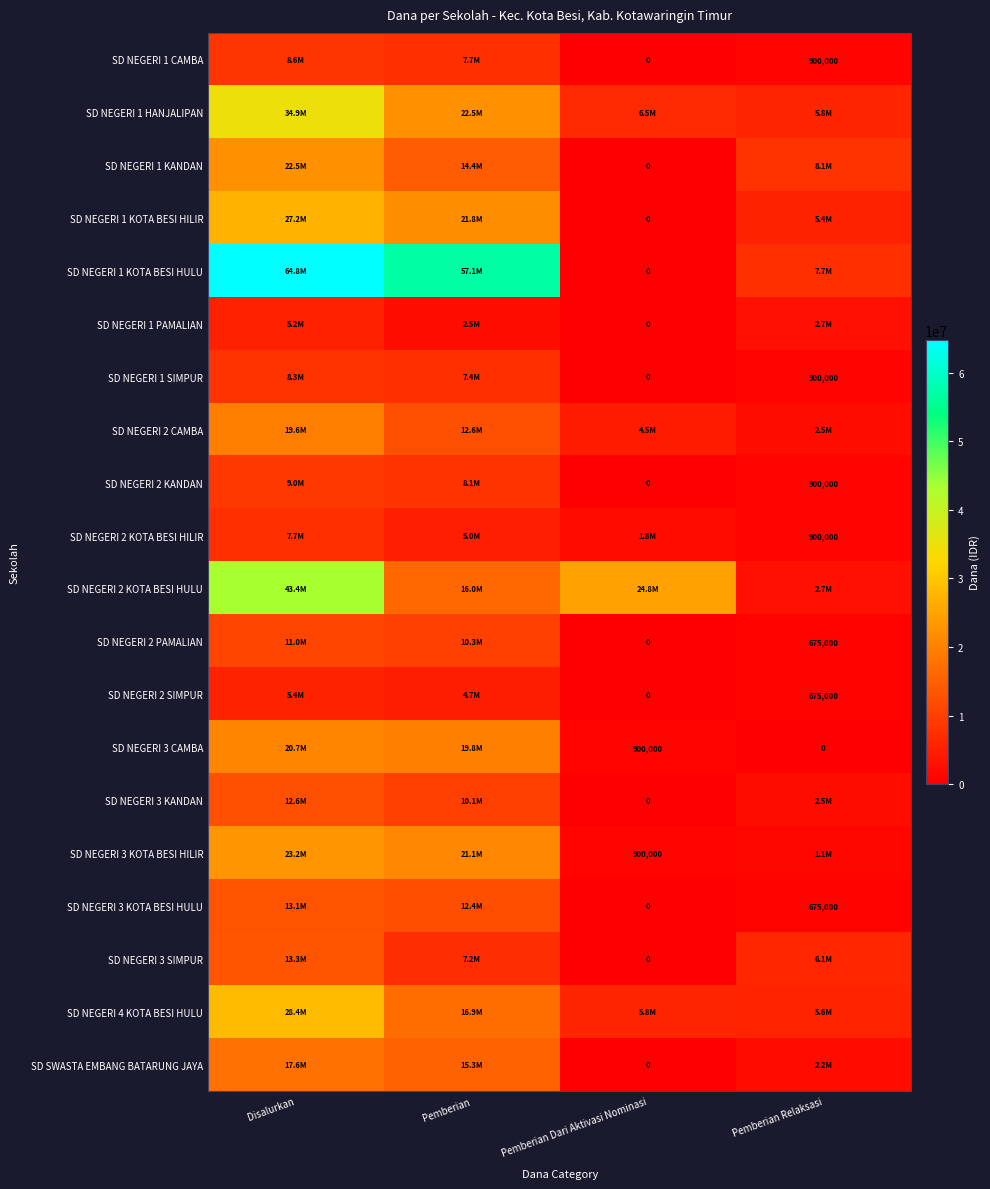

What is the total value across all series at Pemberian?

292950000